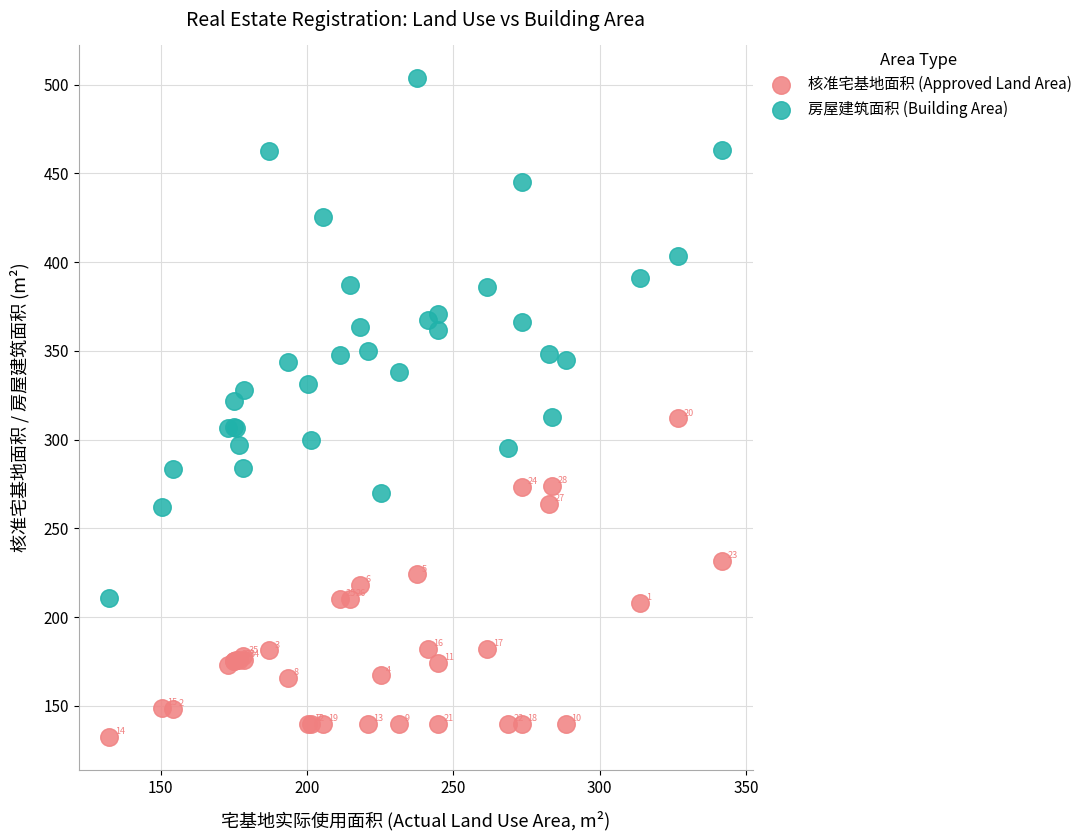

What are all the series names shown in the legend?

核准宅基地面积 (Approved Land Area), 房屋建筑面积 (Building Area)